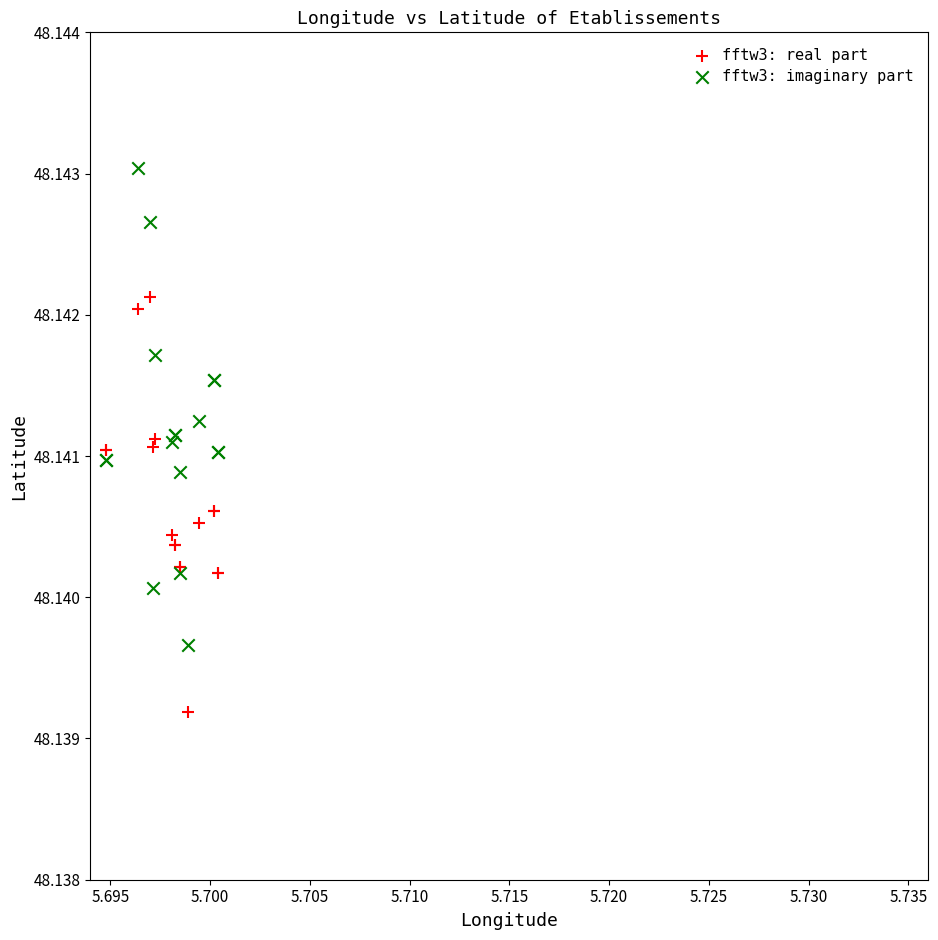

Which series reaches the maximum Y coordinate?

fftw3: imaginary part